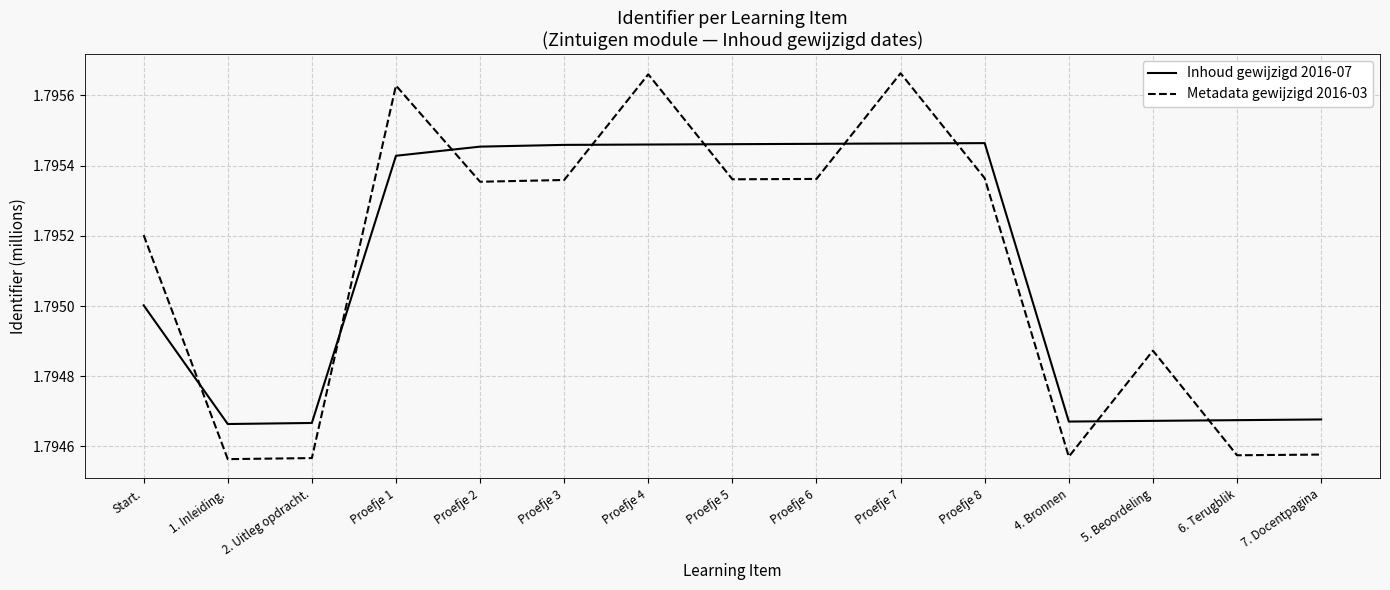

The value of Inhoud gewijzigd 2016-07 at Proefje 8 is 2.9. True or false?

False